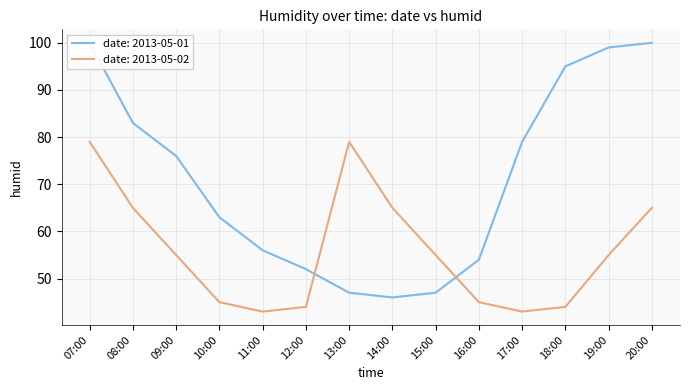

The 2013-05-01 series shows 39 at 20:00. True or false?

False